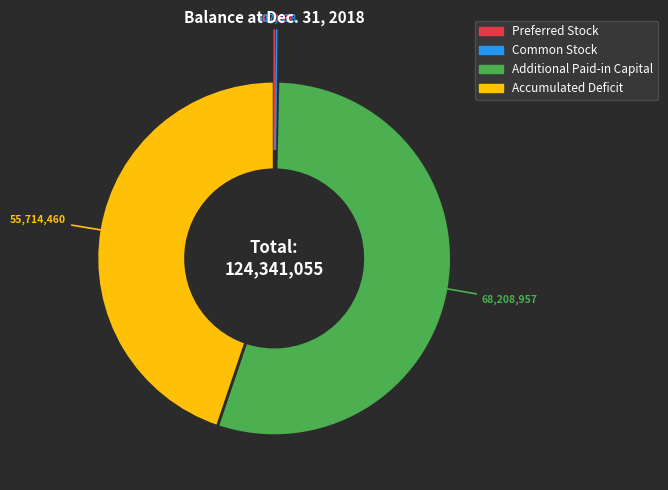

Does any single category account for the majority?

Yes